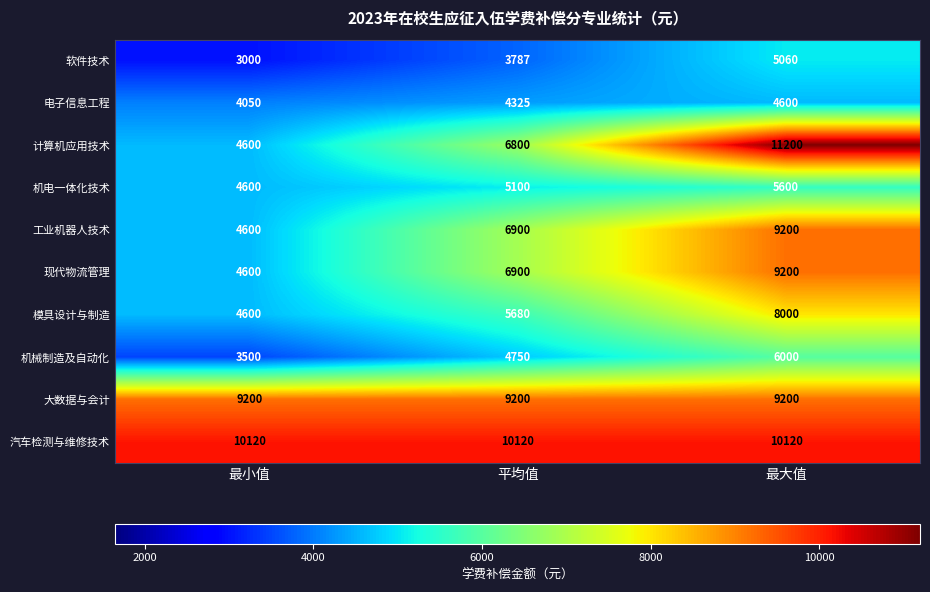

Reading left to right, list all the values displayed in this chart.

软件技术: 3000	3787	5060
电子信息工程: 4050	4325	4600
计算机应用技术: 4600	6800	11200
机电一体化技术: 4600	5100	5600
工业机器人技术: 4600	6900	9200
现代物流管理: 4600	6900	9200
模具设计与制造: 4600	5680	8000
机械制造及自动化: 3500	4750	6000
大数据与会计: 9200	9200	9200
汽车检测与维修技术: 10120	10120	10120